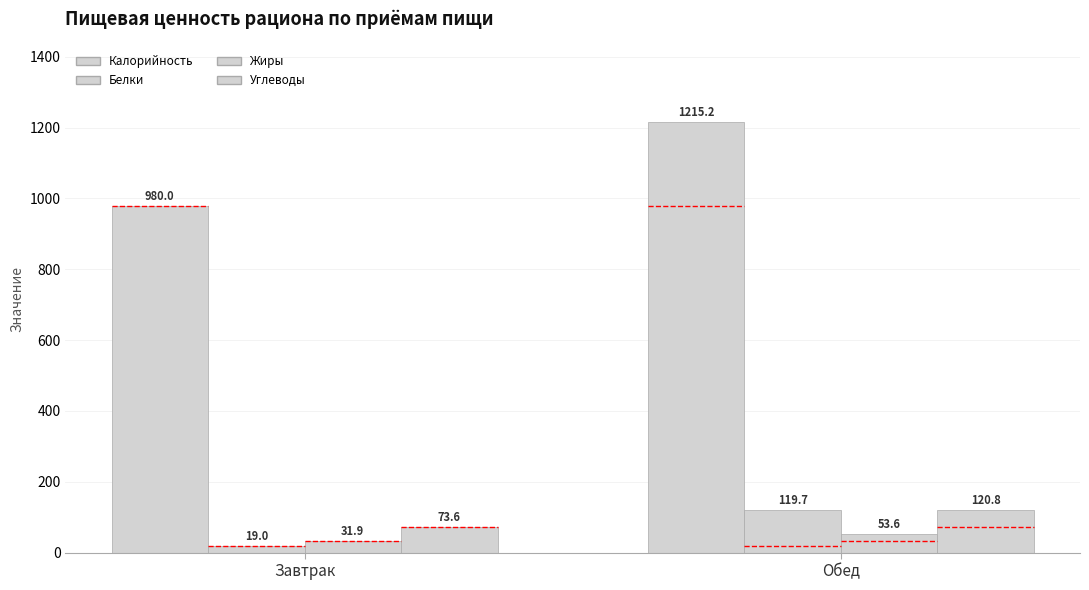

How many bars are there in each group?

4